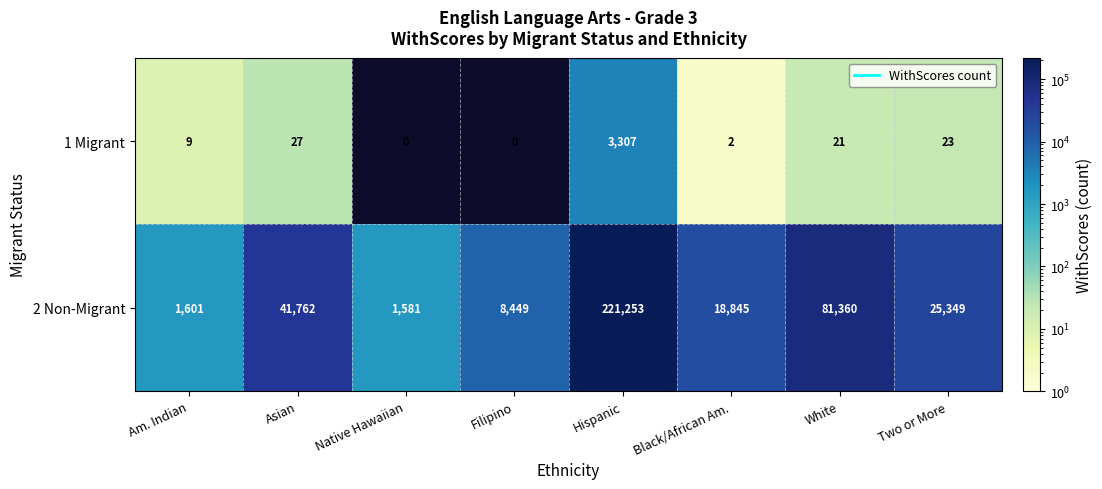

What is the sum of all 2 Non-Migrant values?

400200